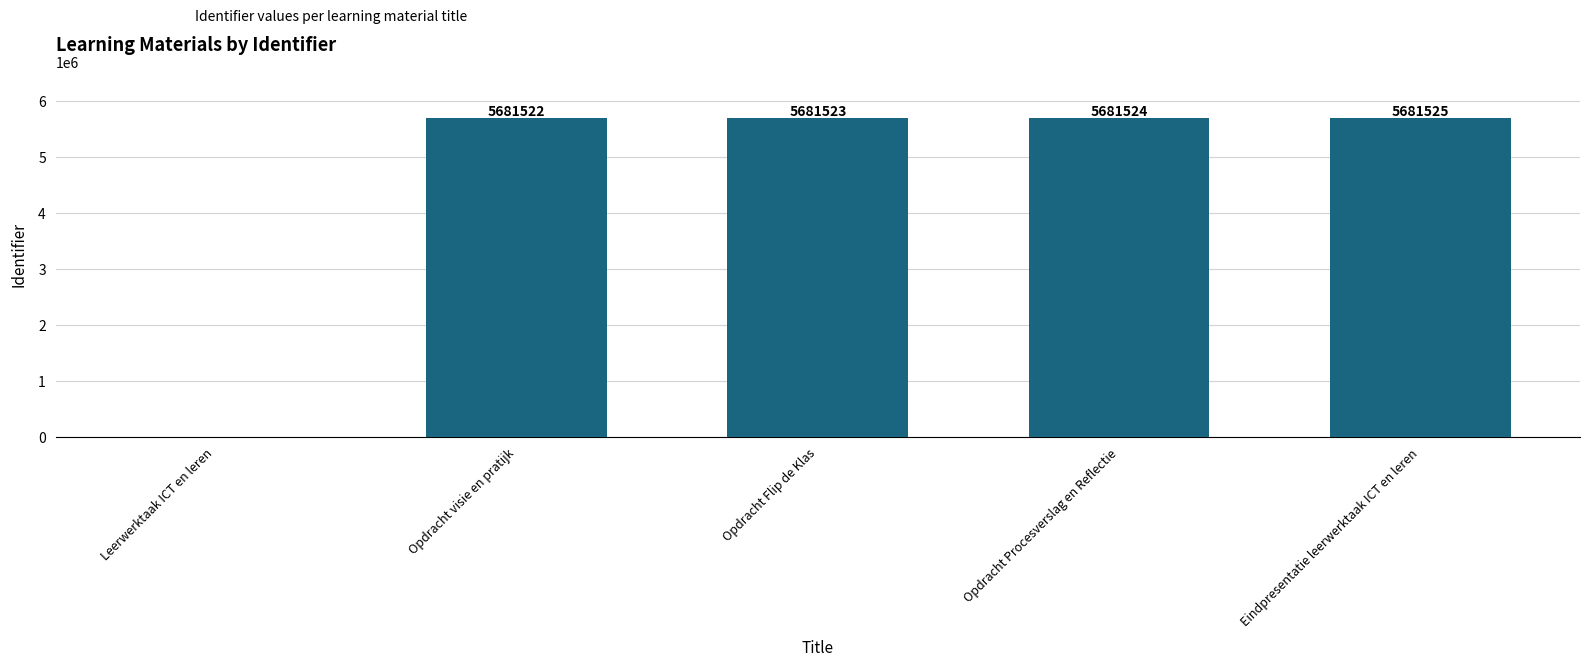

What is the difference between the values at Leerwerktaak ICT en leren and Eindpresentatie leerwerktaak ICT en leren?

5681525